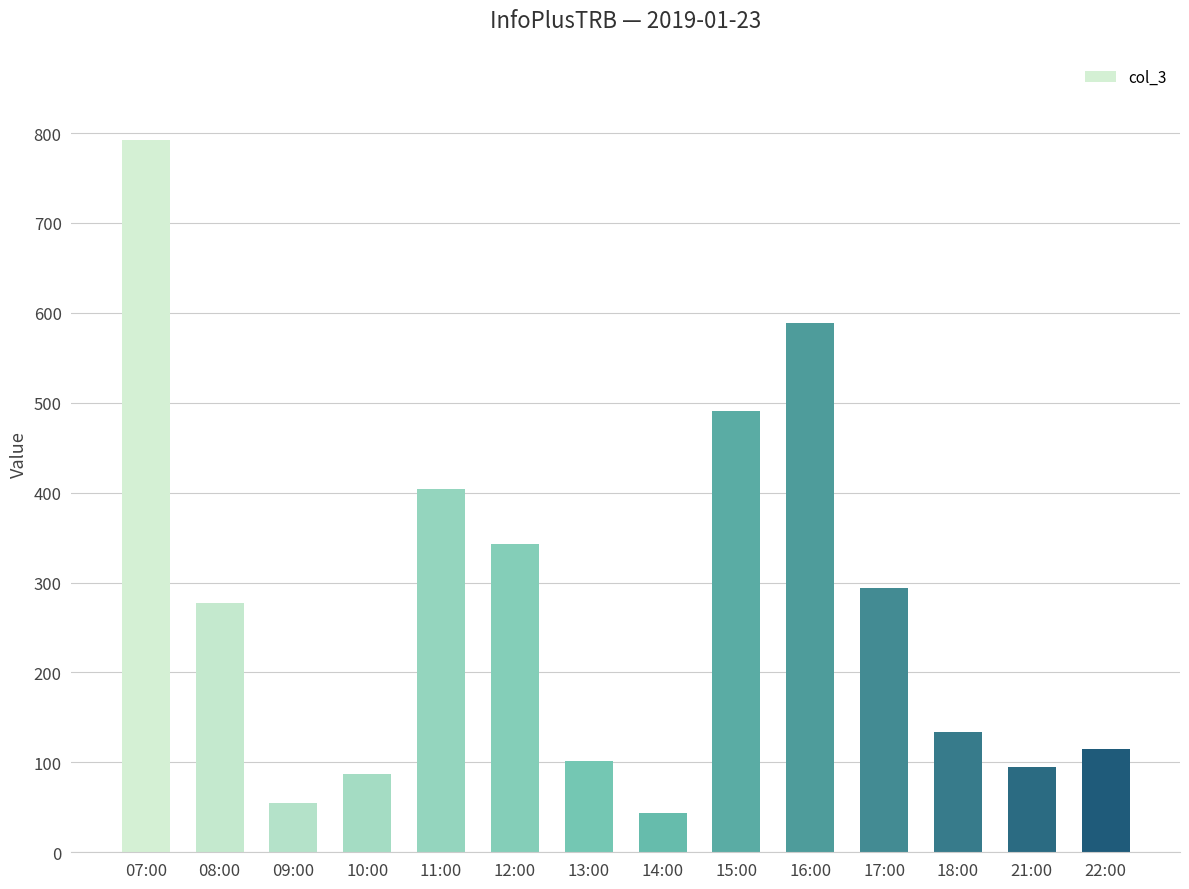

What is the sum of all values?

3822